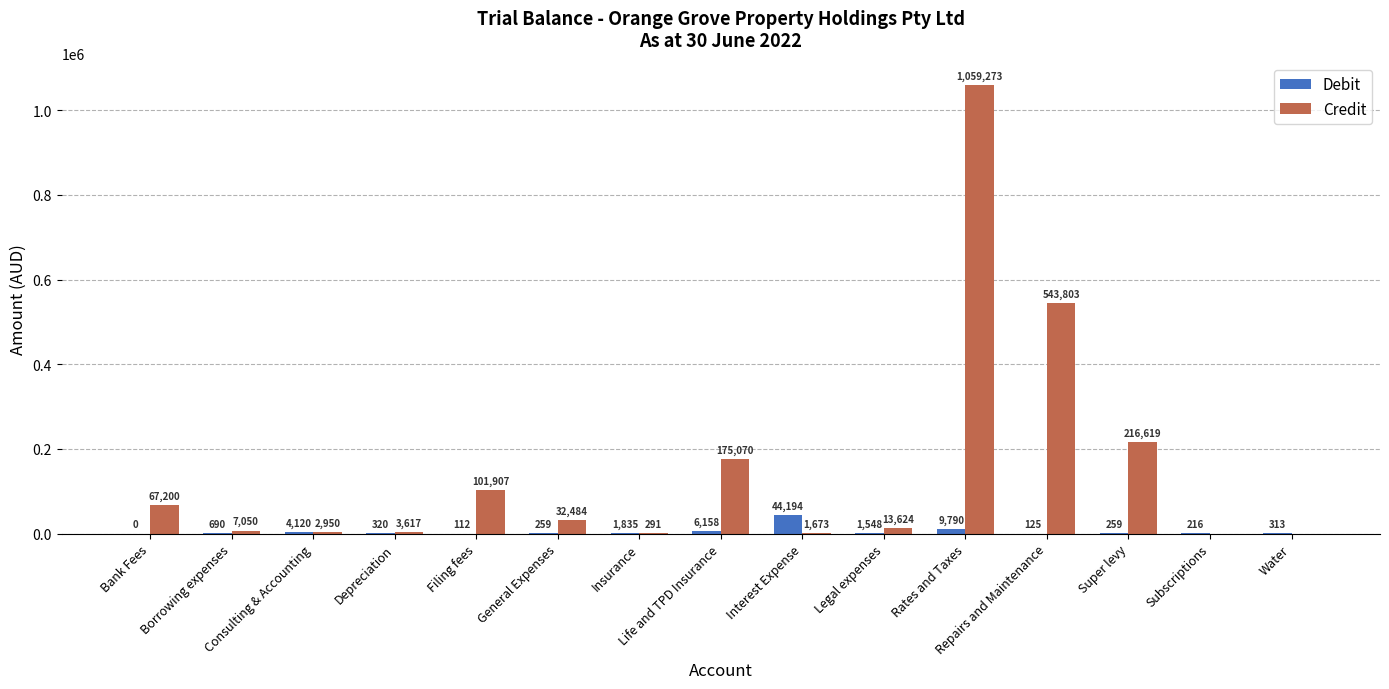

What is the maximum value shown in the chart?

1059272.7